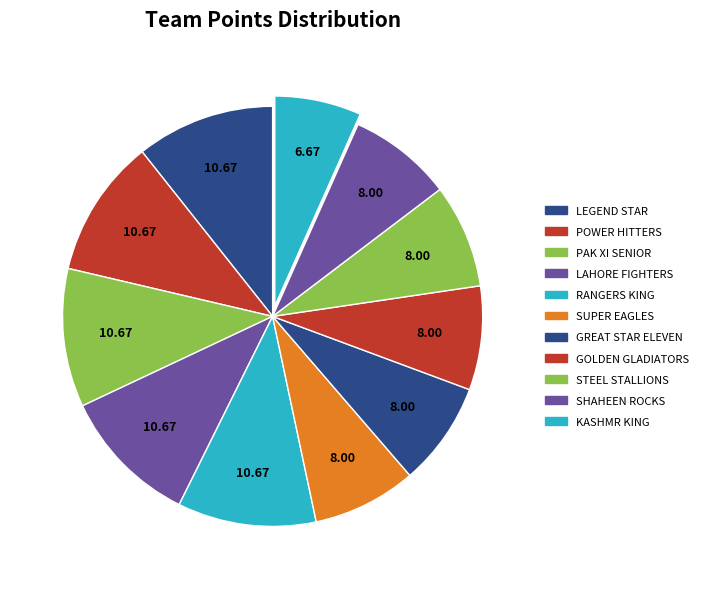

How many segments does this pie chart have?

11